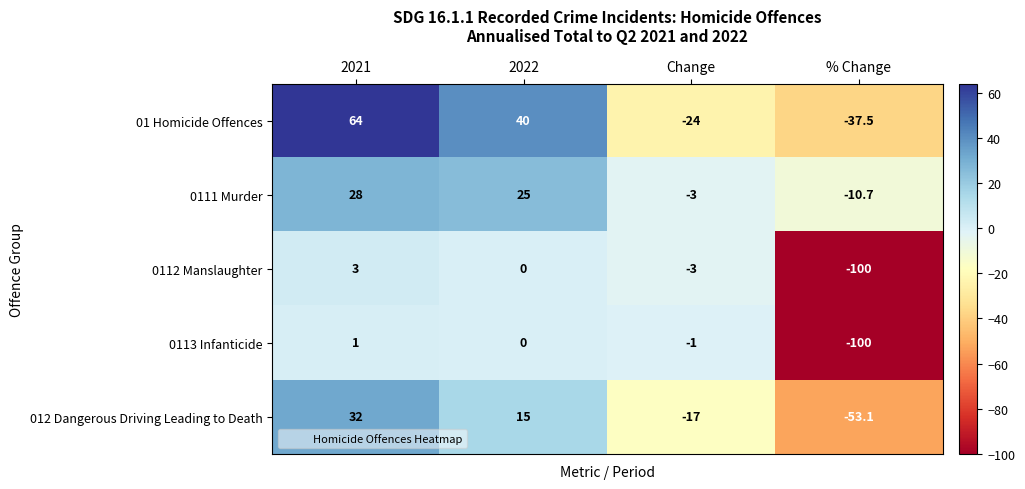

Rank the series by their maximum value, from highest to lowest.

01 Homicide Offences, 012 Dangerous Driving Leading to Death, 0111 Murder, 0112 Manslaughter, 0113 Infanticide